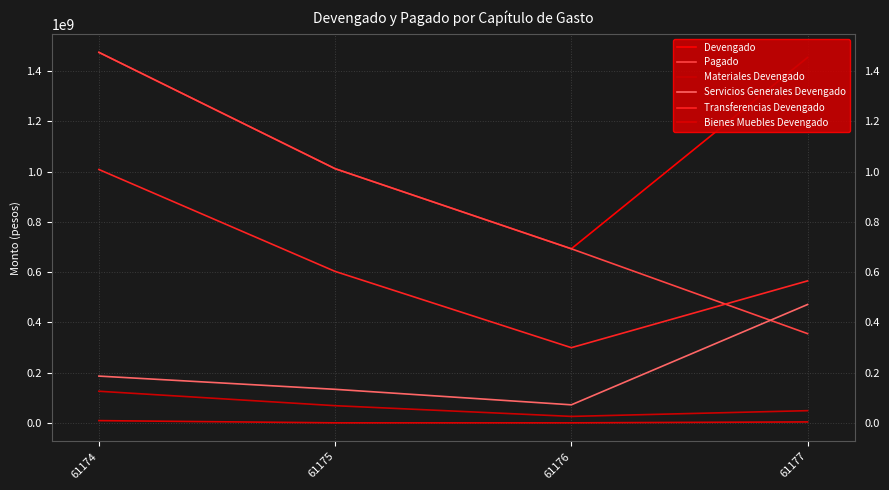

Between 61175 and 61174, which is larger?

61174